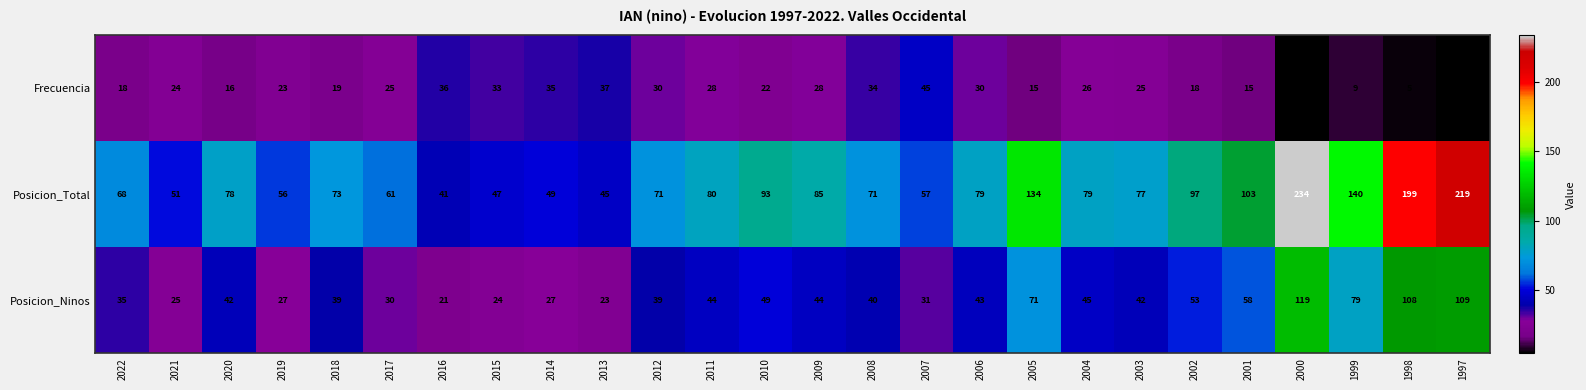

Rank the series by their maximum value, from highest to lowest.

Posicion_Total, Posicion_Ninos, Frecuencia